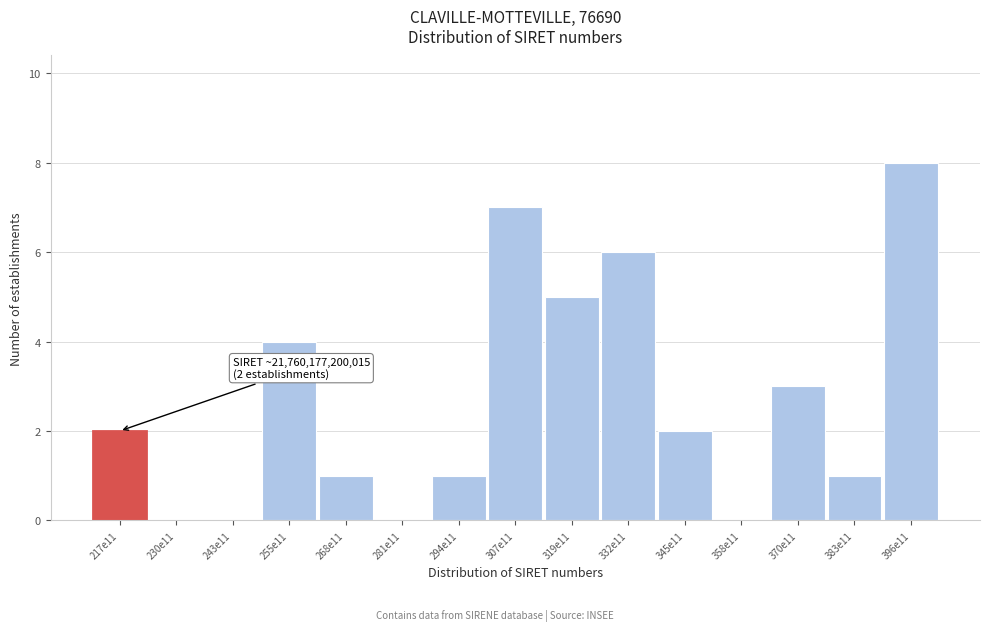

Reading left to right, what are all the values shown in this chart?

217e11=2	230e11=0	243e11=0	255e11=4	268e11=1	281e11=0	294e11=1	307e11=7	319e11=5	332e11=6	345e11=2	358e11=0	370e11=3	383e11=1	396e11=8